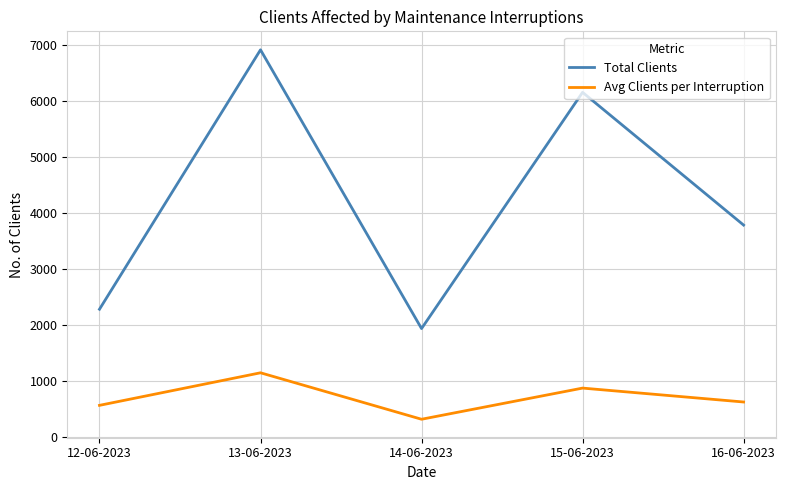

Reading left to right, list all the values displayed in this chart.

Total Clients: 12-06-2023=2287.0	13-06-2023=6917.0	14-06-2023=1942.0	15-06-2023=6158.0	16-06-2023=3789.0
Avg Clients per Interruption: 12-06-2023=571.8	13-06-2023=1152.8	14-06-2023=323.7	15-06-2023=879.7	16-06-2023=631.5